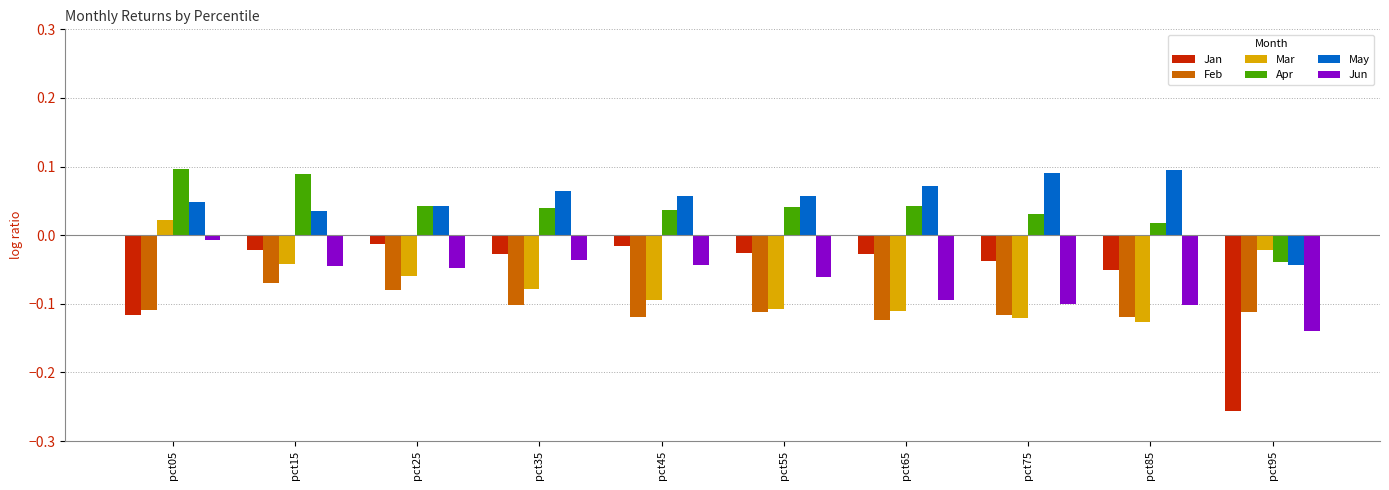

Is the value of Mar at pct85 greater than the value of May at pct05?

No